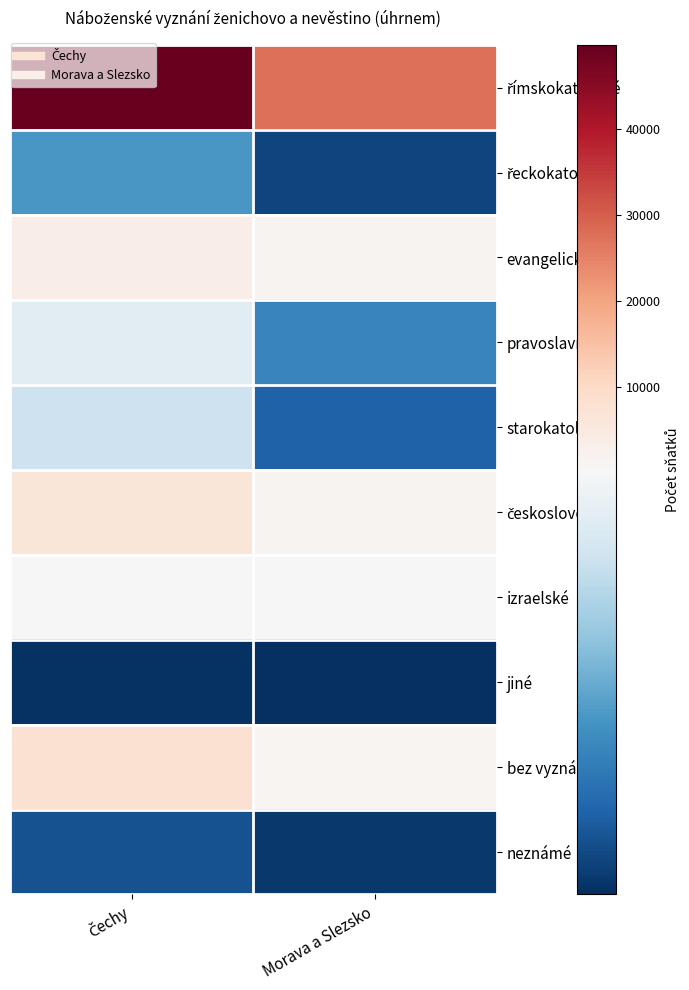

What is the maximum value shown in the chart?

49838